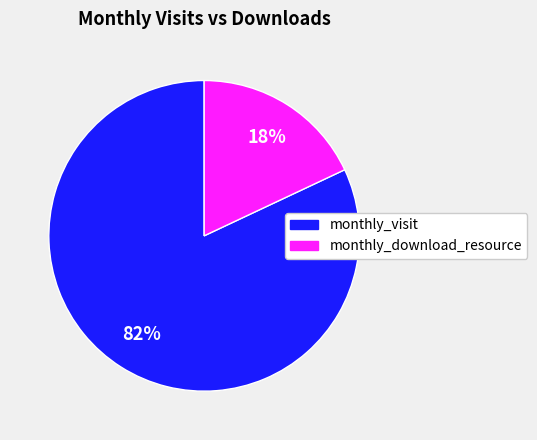

To the nearest percent, what is the average slice percentage?

50%